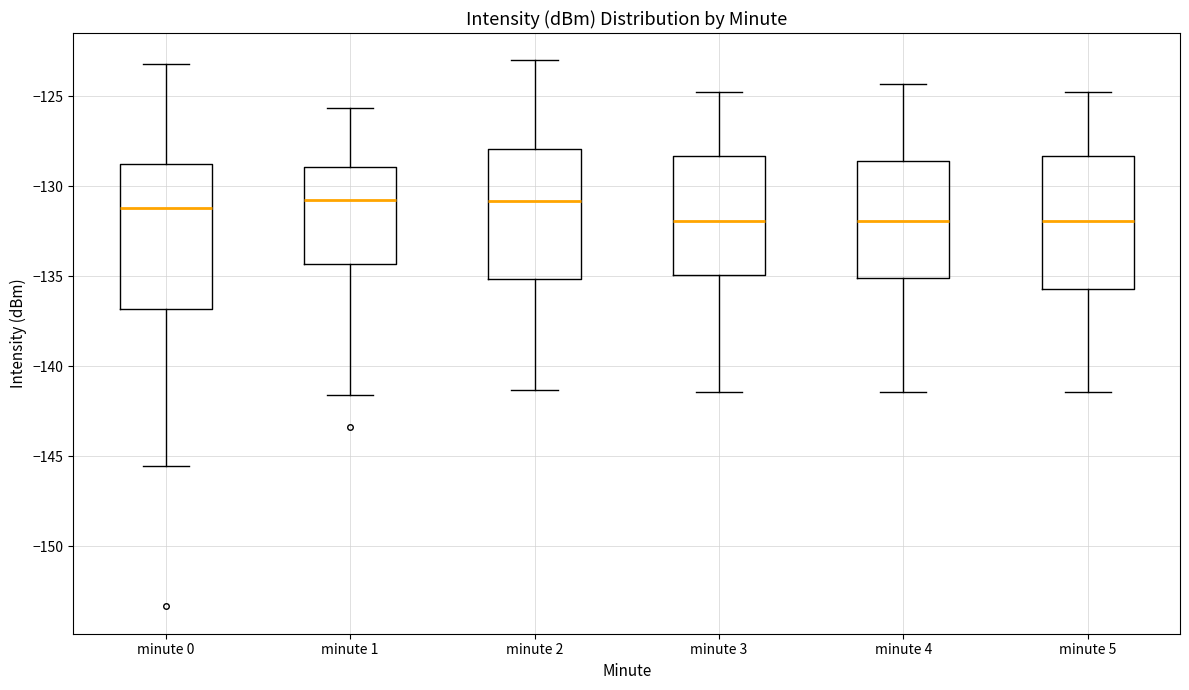

Reading left to right, read every box against the y-axis: the position of its median line, the range the box covers, and the ends of its whiskers. The values are not printed on the chart, so give them approximately, as read against the axis.

minute 0: median -131.0, box -137.0 to -129.0, whiskers -145.5 to -123.0
minute 1: median -131.0, box -134.5 to -129.0, whiskers -141.5 to -125.5
minute 2: median -131.0, box -135.0 to -128.0, whiskers -141.5 to -123.0
minute 3: median -132.0, box -135.0 to -128.5, whiskers -141.5 to -125.0
minute 4: median -132.0, box -135.0 to -128.5, whiskers -141.5 to -124.5
minute 5: median -132.0, box -135.5 to -128.5, whiskers -141.5 to -125.0